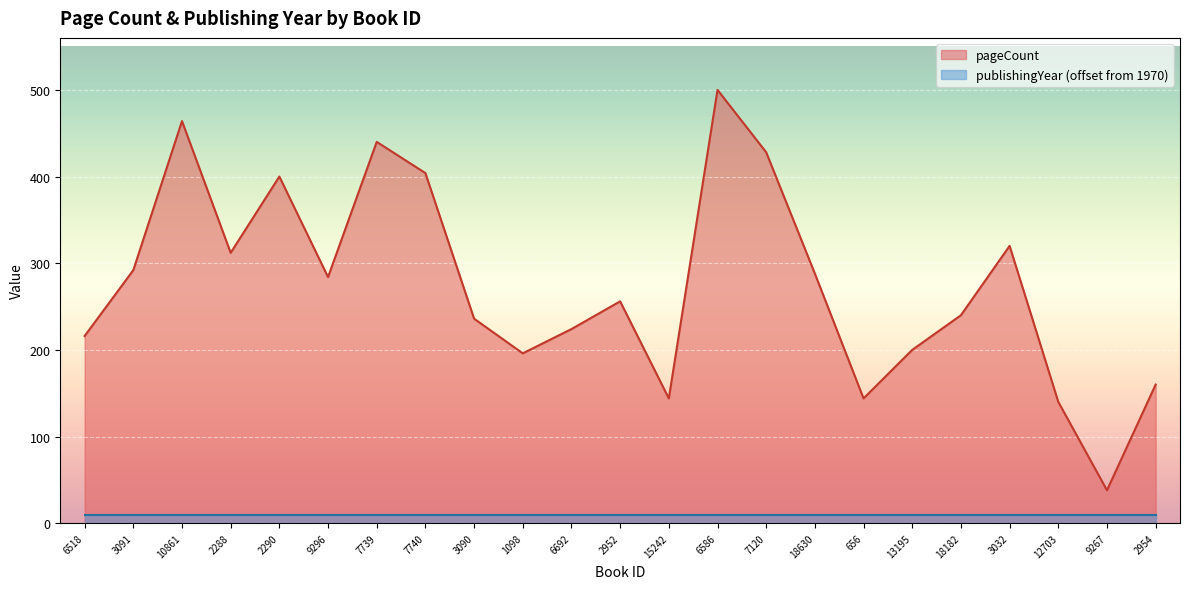

The chart shows a value of 196 at 1098. True or false?

True